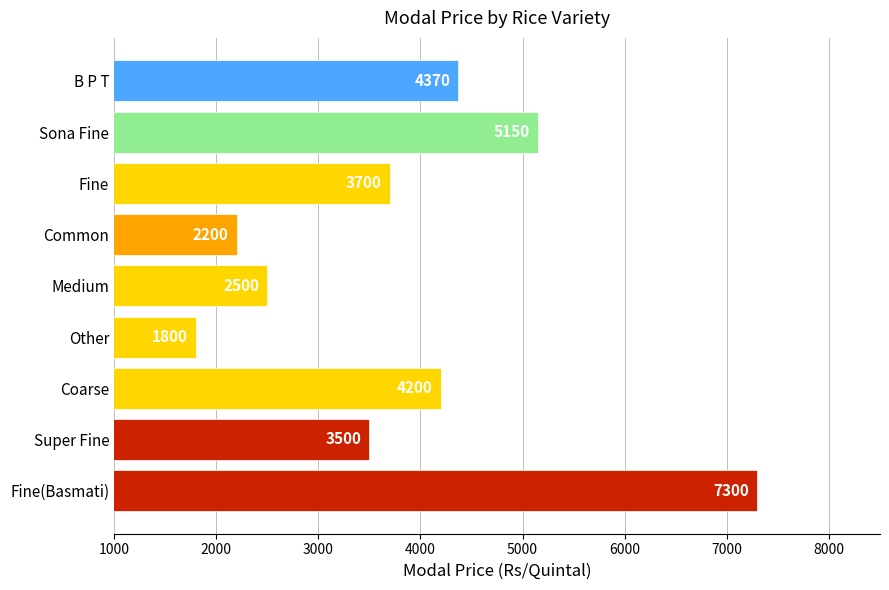

What position from the top is Sona Fine?

2